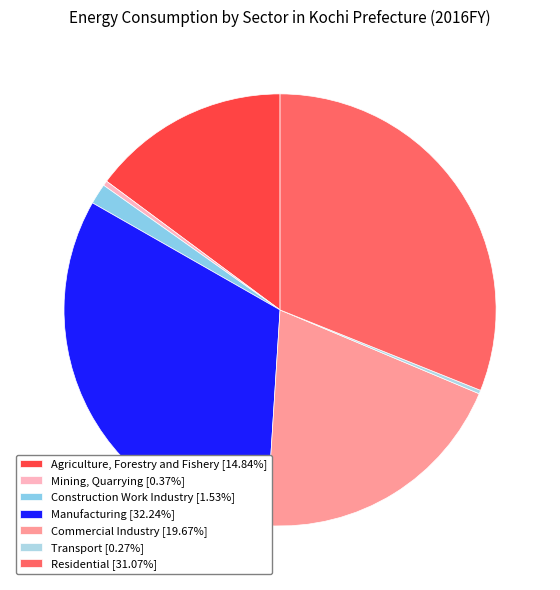

What portion of the pie excludes Commercial Industry?

80.3%